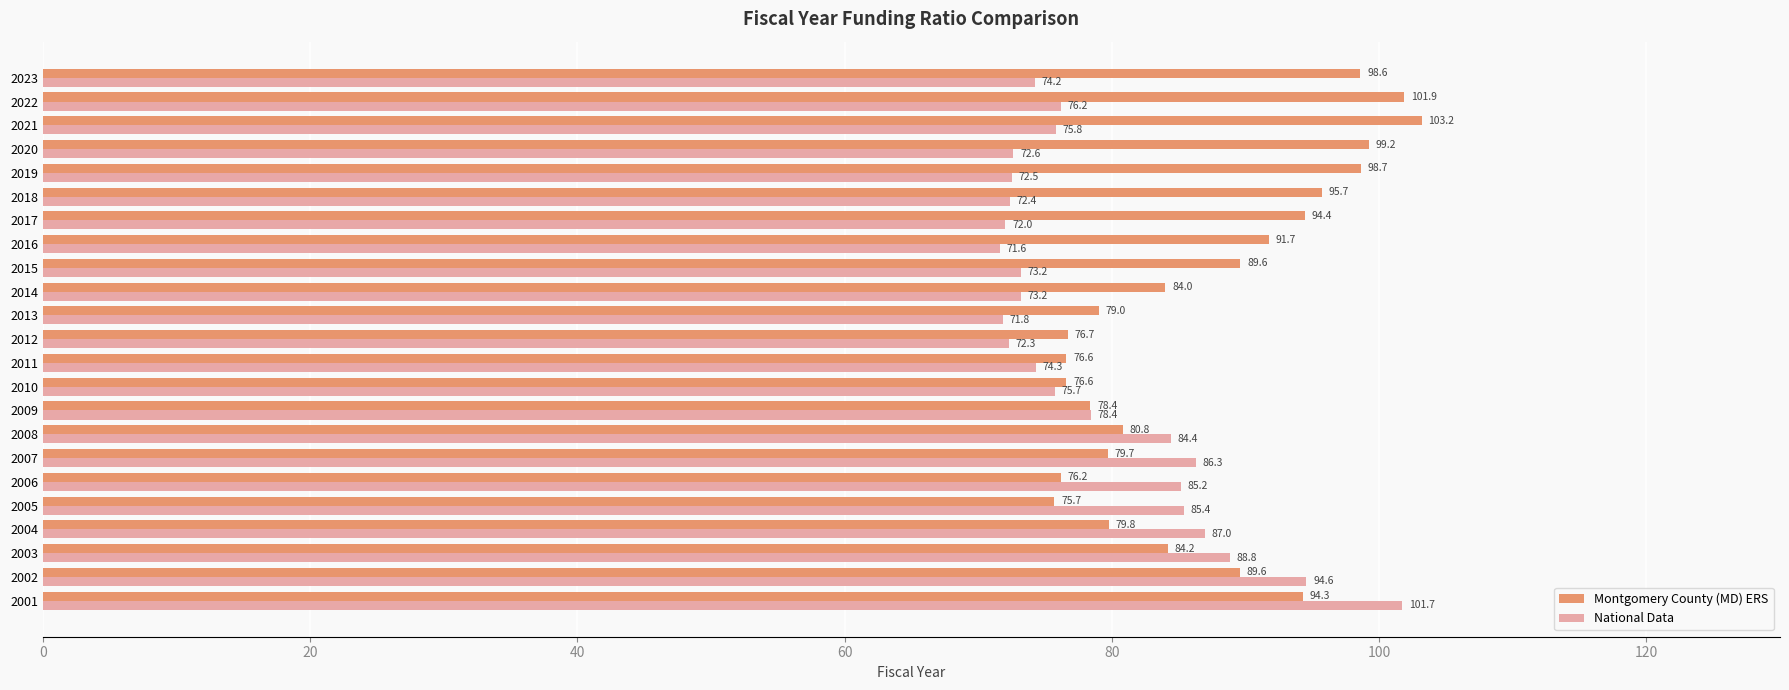

The National Data series shows 71.6 at 2016. True or false?

True